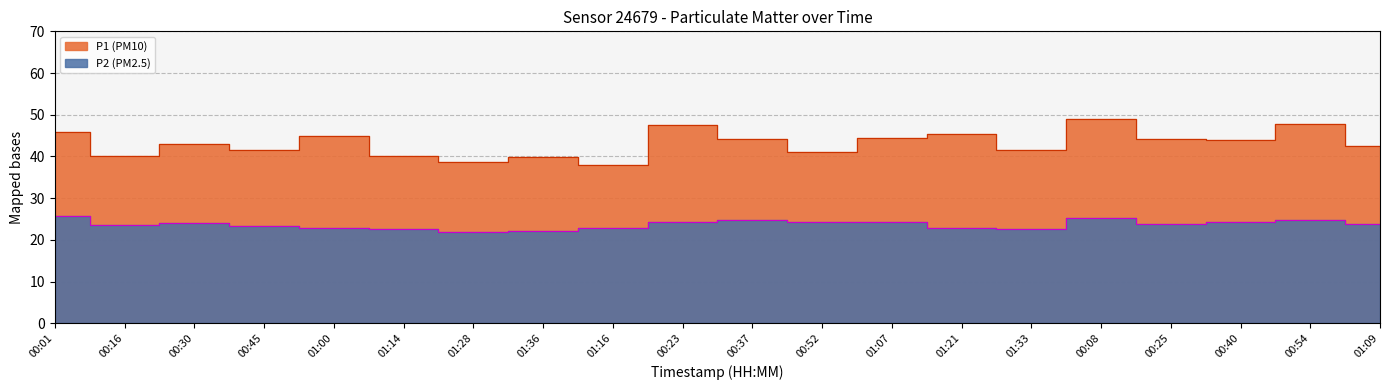

What is the difference between the highest and lowest values at 00:37?

19.3